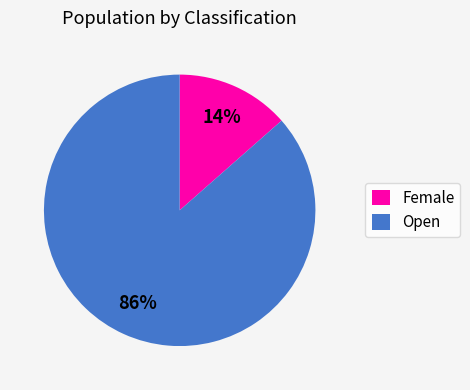

Which category accounts for the majority?

Open